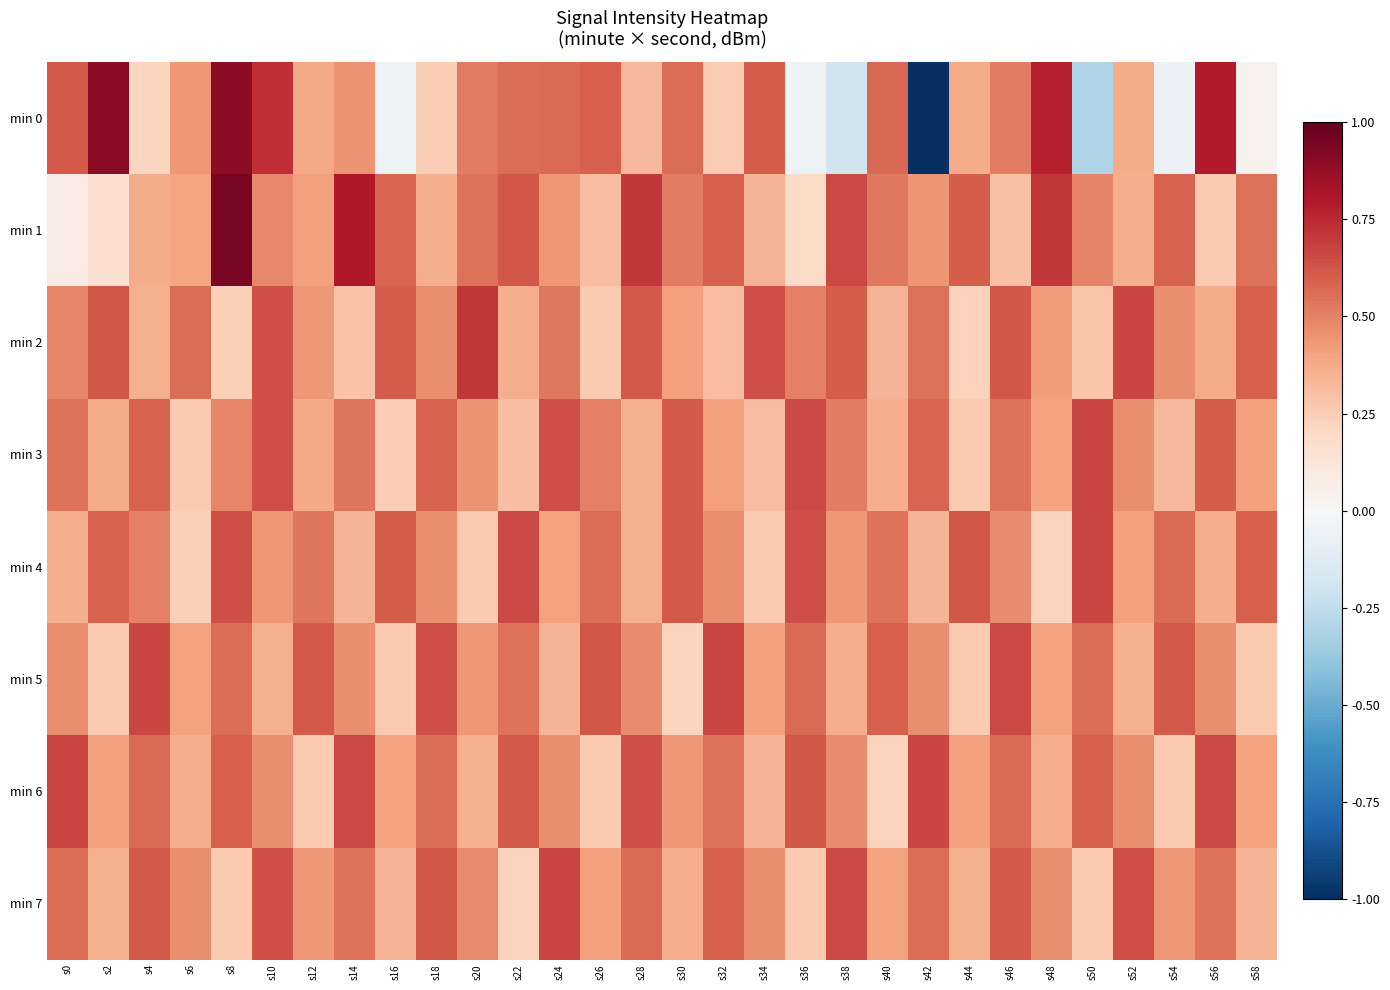

Rank the series at s26 from lowest to highest value.

min 2, min 6, min 1, min 7, min 3, min 4, min 0, min 5